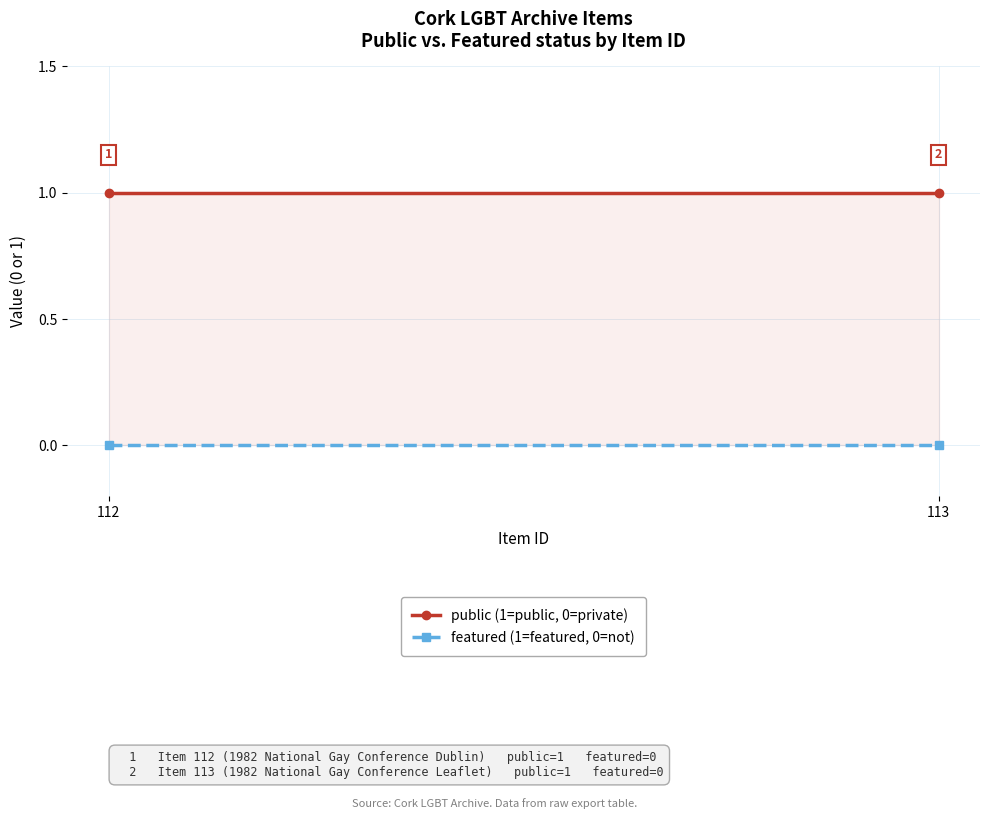

Count the number of categories in the chart.

2